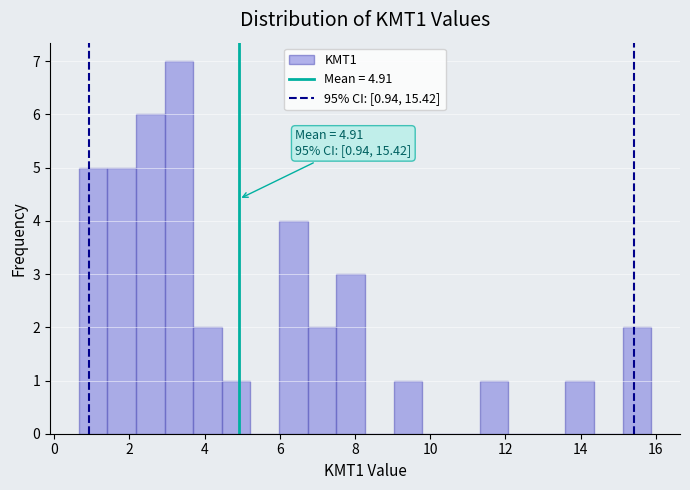

Around what value on the x-axis is the tallest bar? Give the approximate position of its centre, as read against the axis.

3.4